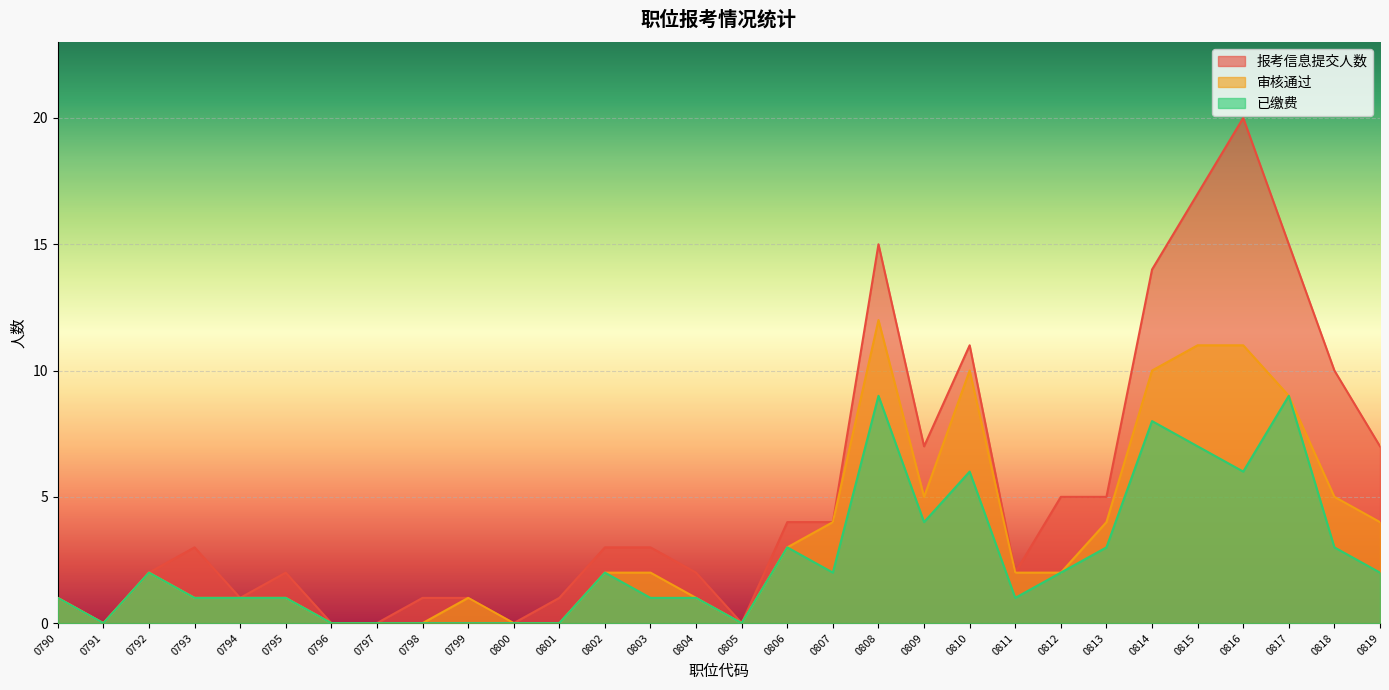

The value of 报考信息提交人数 at 0814 is 20. True or false?

False